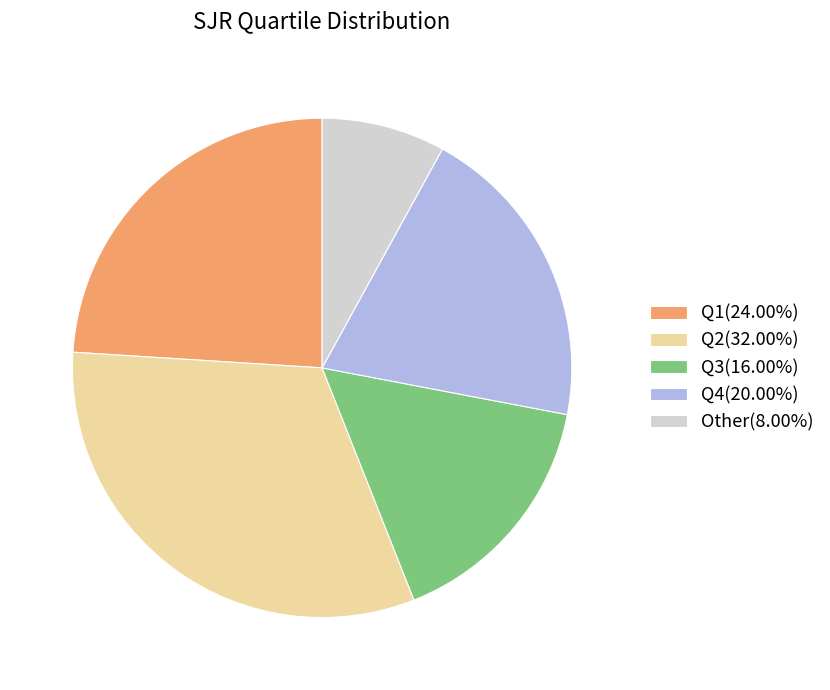

Which category has the smallest portion of the pie?

Other